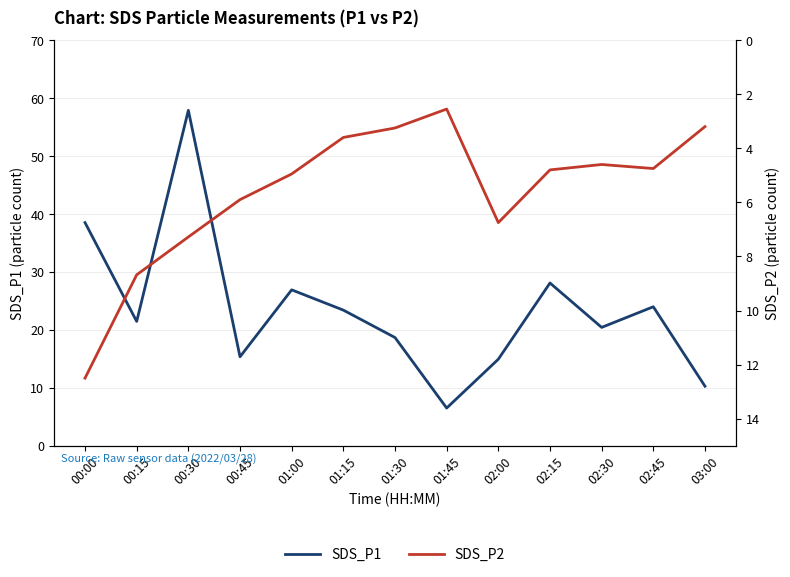

True or false: SDS_P1 has a value of 24.8 at 00:45.

False